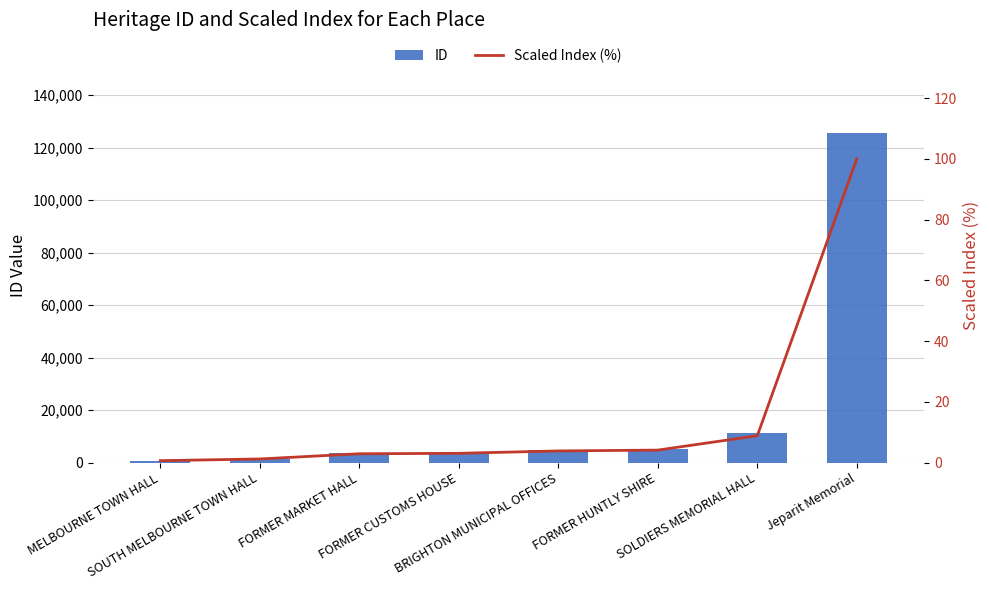

How many distinct data groups are displayed?

2